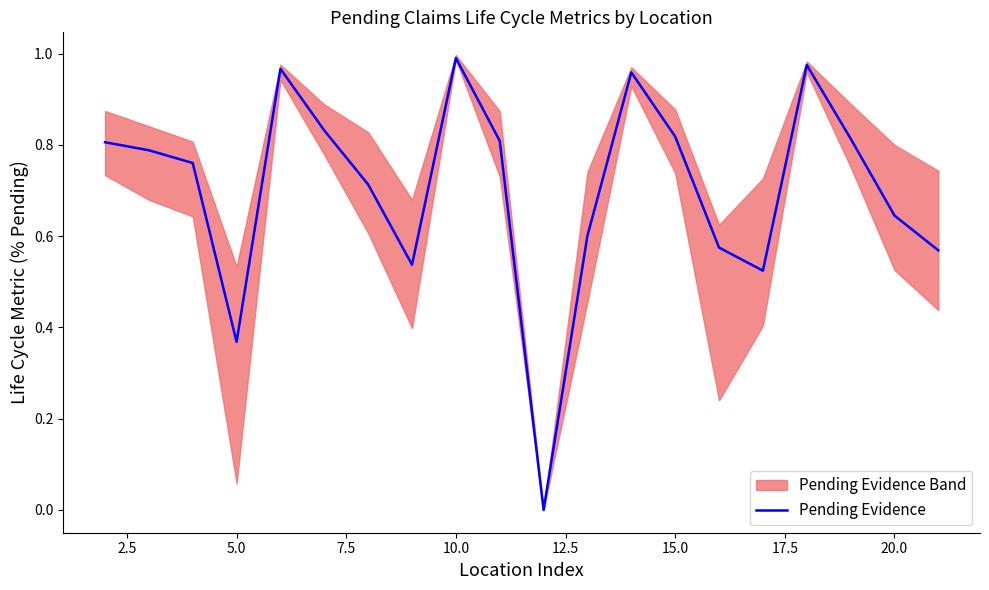

Is it true that Pending Evidence equals 0.6 at 10.0?

False